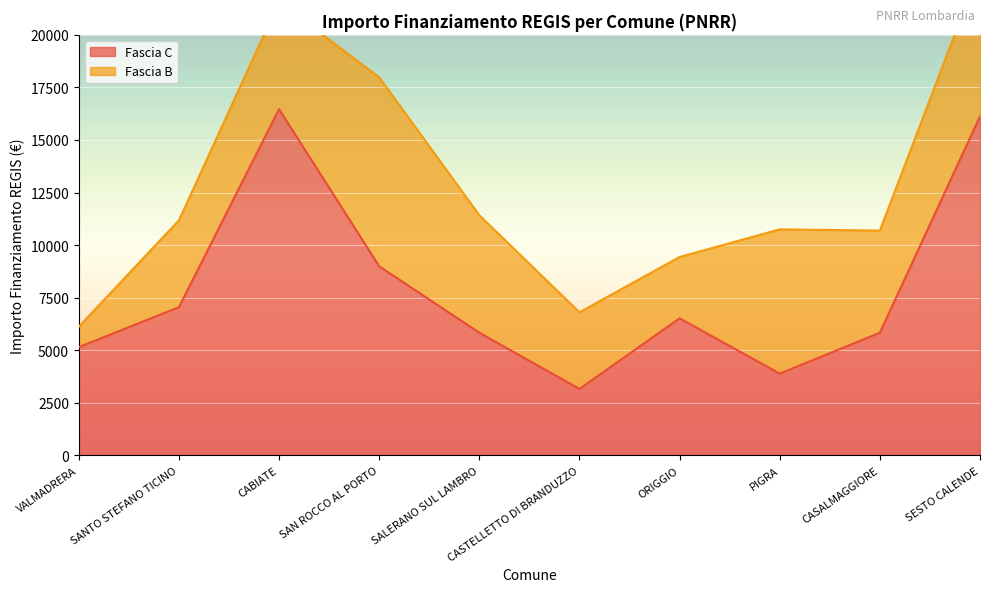

What position from the left is VALMADRERA?

1